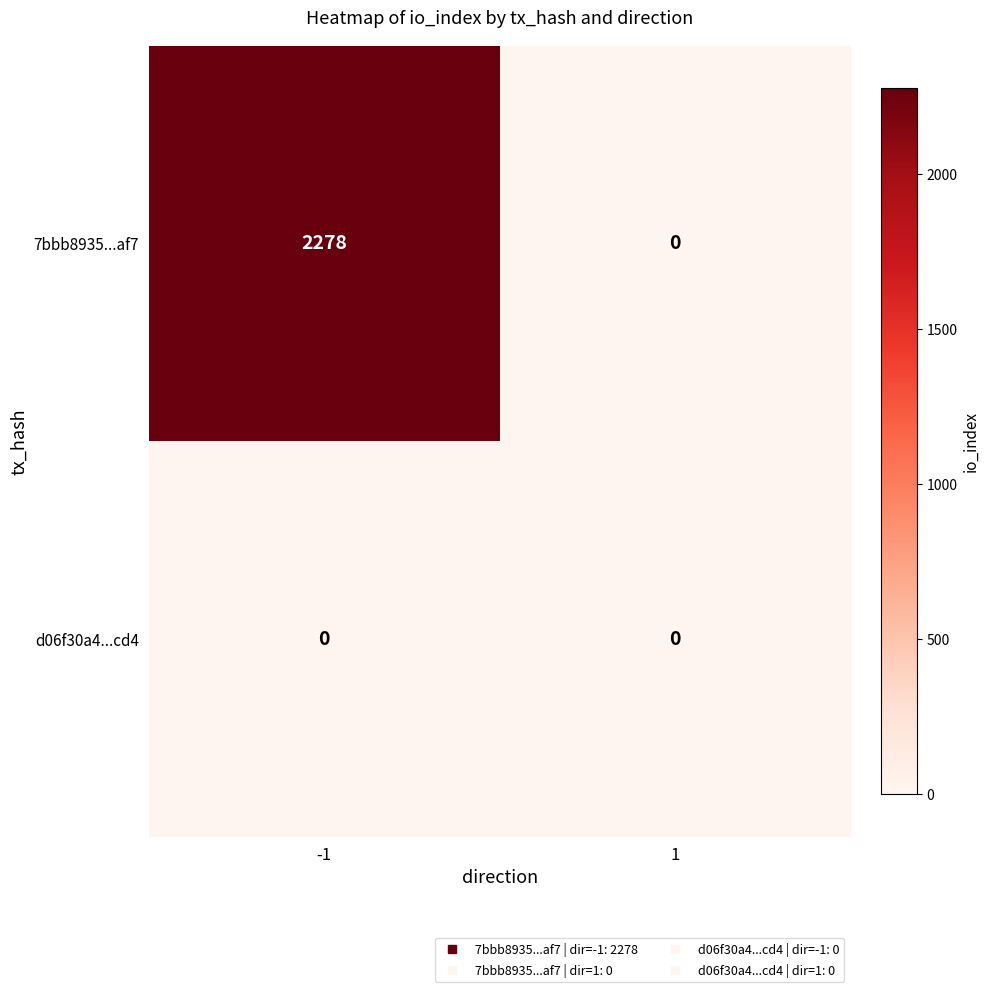

Reading left to right, list all the values displayed in this chart.

7bbb8935...af7: -1=2278	1=0
d06f30a4...cd4: -1=0	1=0